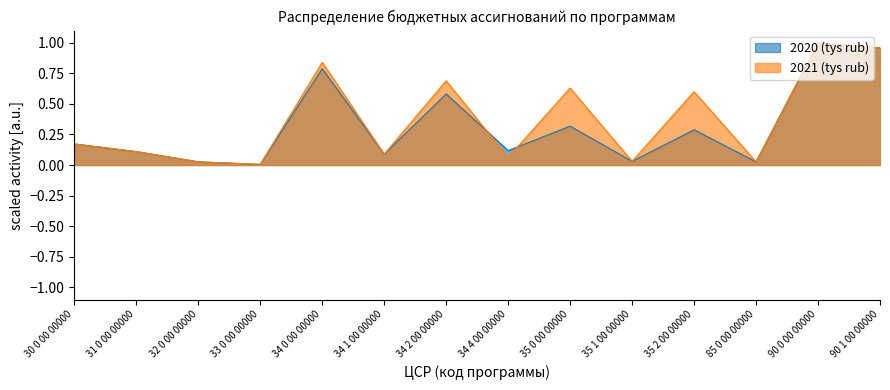

True or false: 2020 (tys rub) and 2021 (tys rub) intersect in this chart.

True